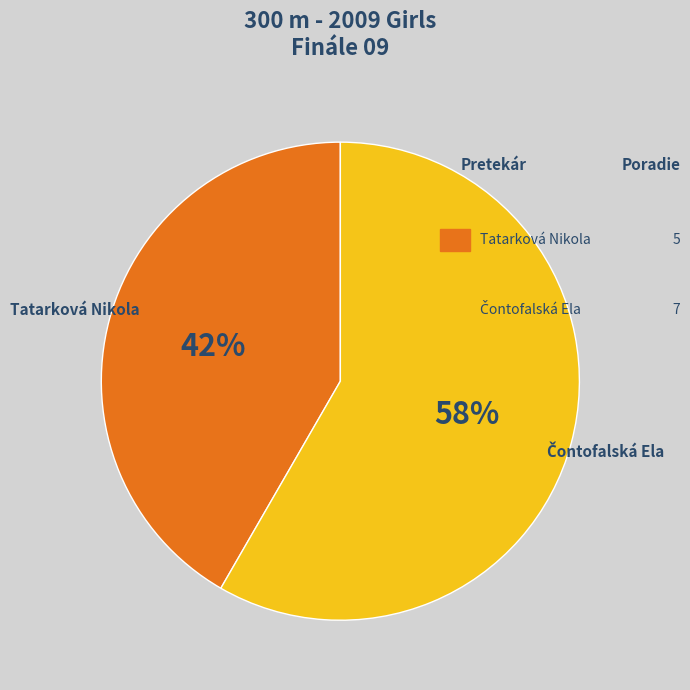

How many segments does this pie chart have?

2